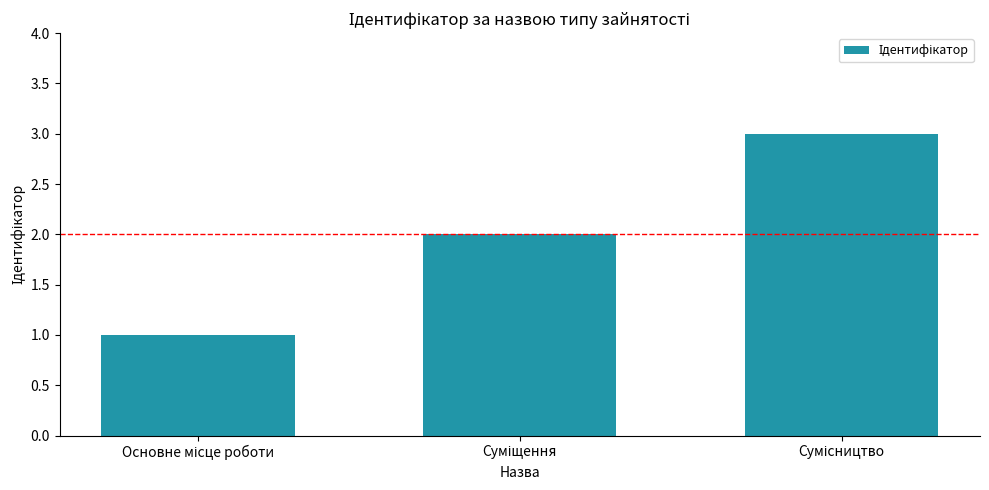

What is the difference between the maximum and minimum values?

2